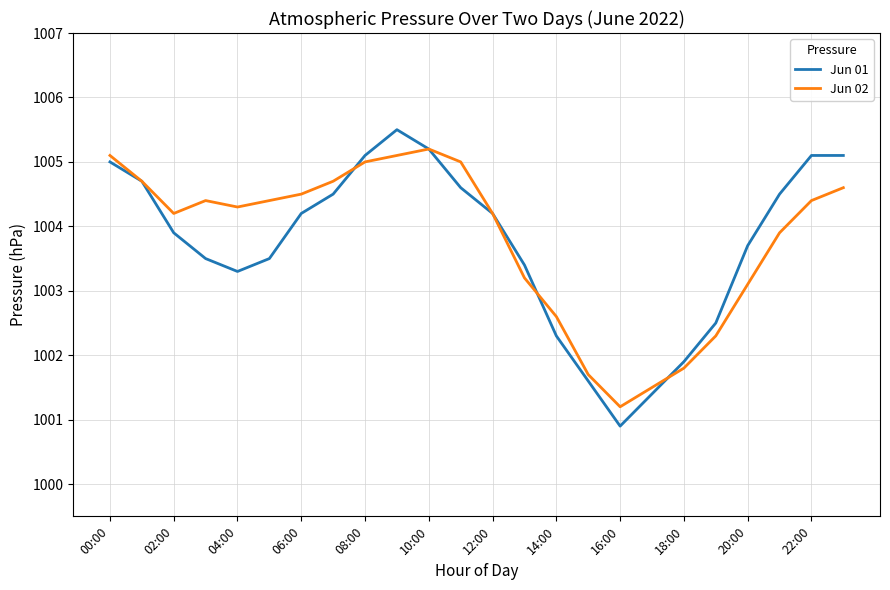

Which series has the widest spread of values?

Jun 01